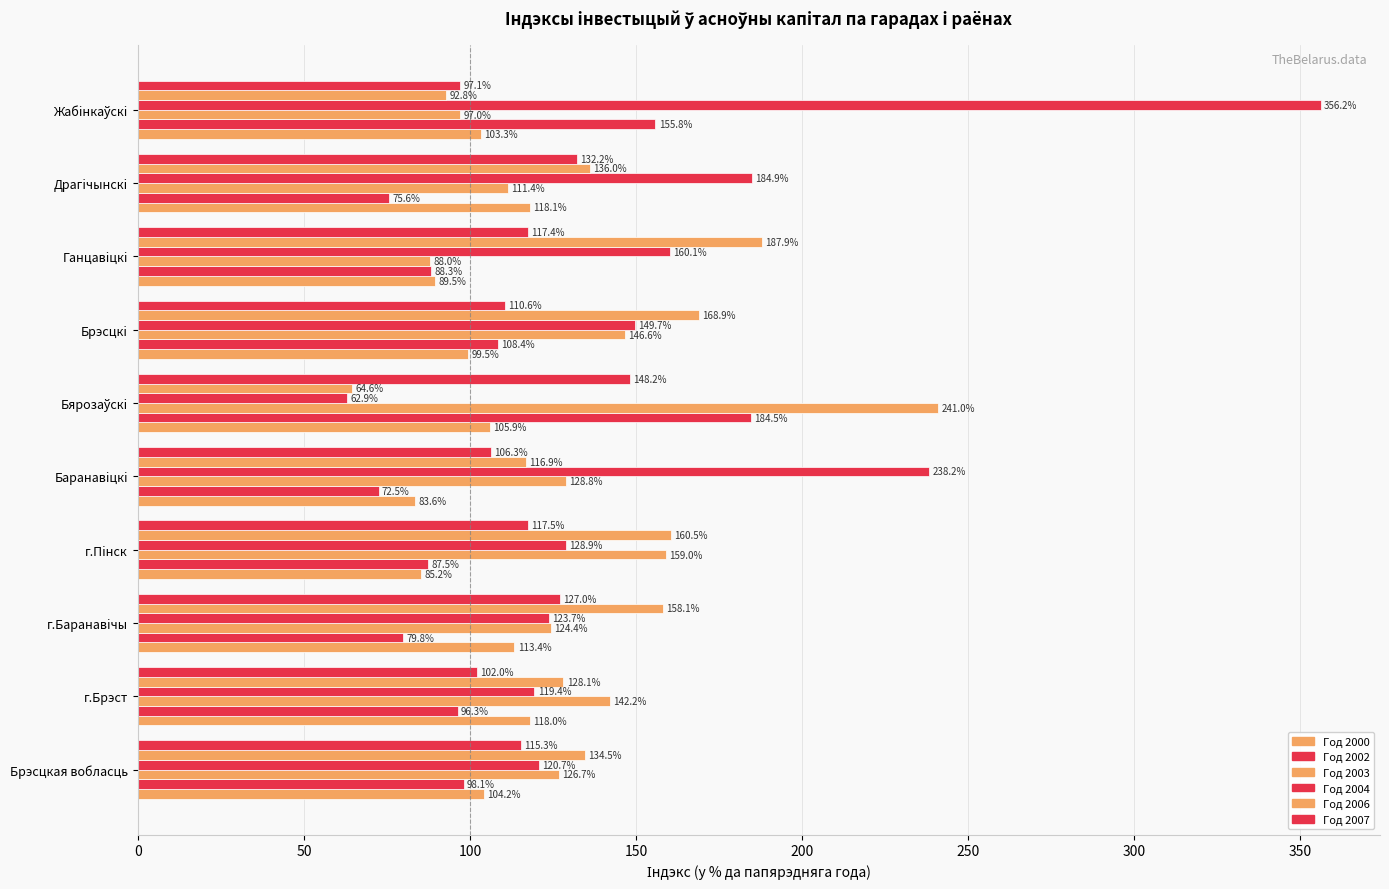

Count the number of data series in this chart.

6